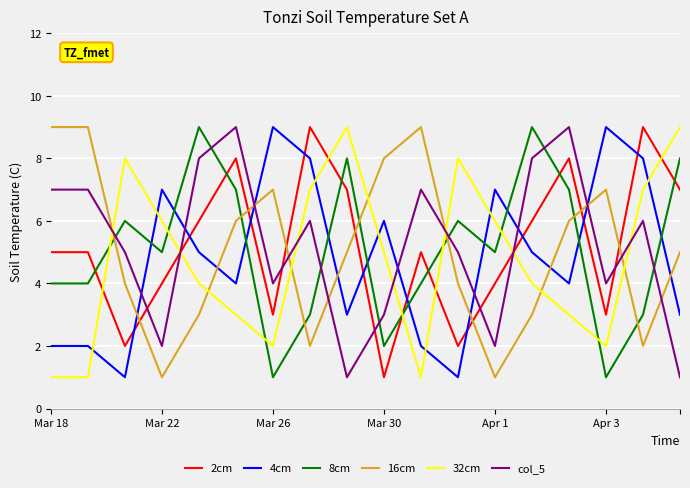

After their last crossing, which series has the higher values: col_5 or 8cm?

8cm